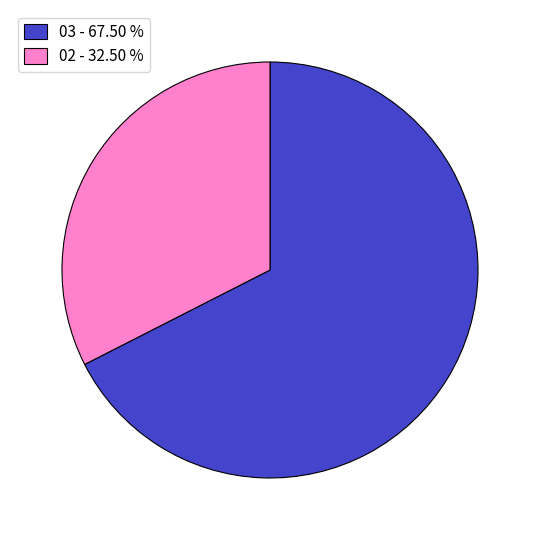

Between 03 - 67.50 % and 02 - 32.50 %, which is larger?

03 - 67.50 %